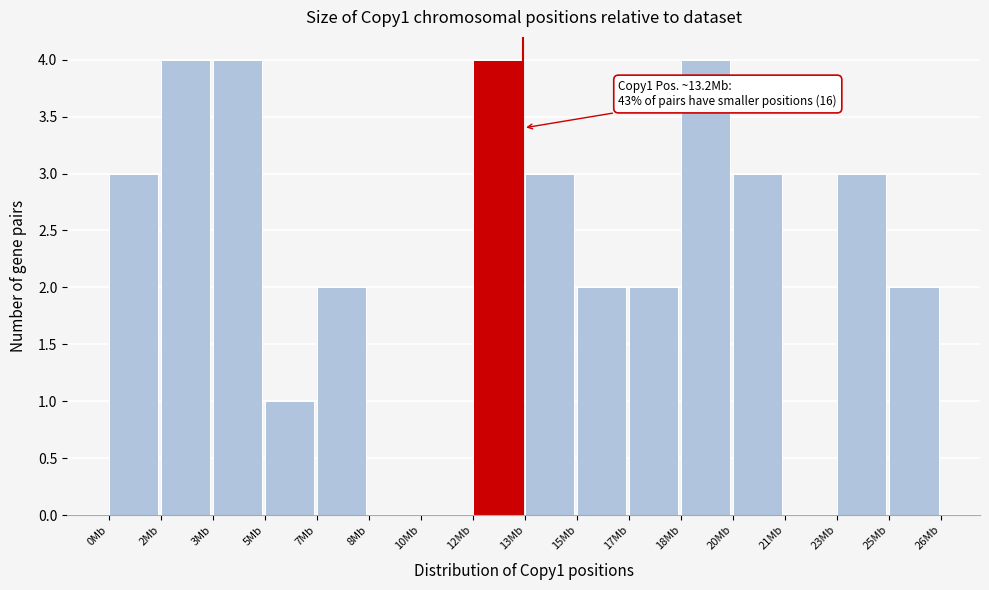

Reading left to right, list all the values displayed in this chart.

0Mb=3	2Mb=4	3Mb=4	5Mb=1	7Mb=2	8Mb=0	10Mb=0	12Mb=4	13Mb=3	15Mb=2	17Mb=2	18Mb=4	20Mb=3	21Mb=0	23Mb=3	25Mb=2